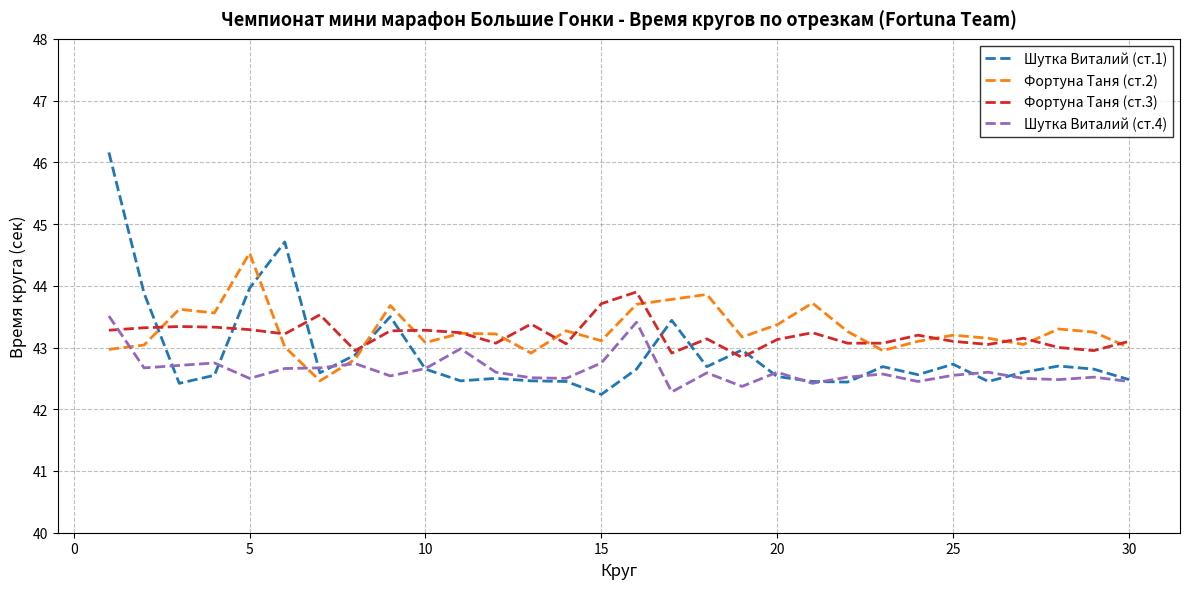

List the series in order of their peak value, lowest first.

Шутка Виталий (ст.4), Фортуна Таня (ст.3), Фортуна Таня (ст.2), Шутка Виталий (ст.1)